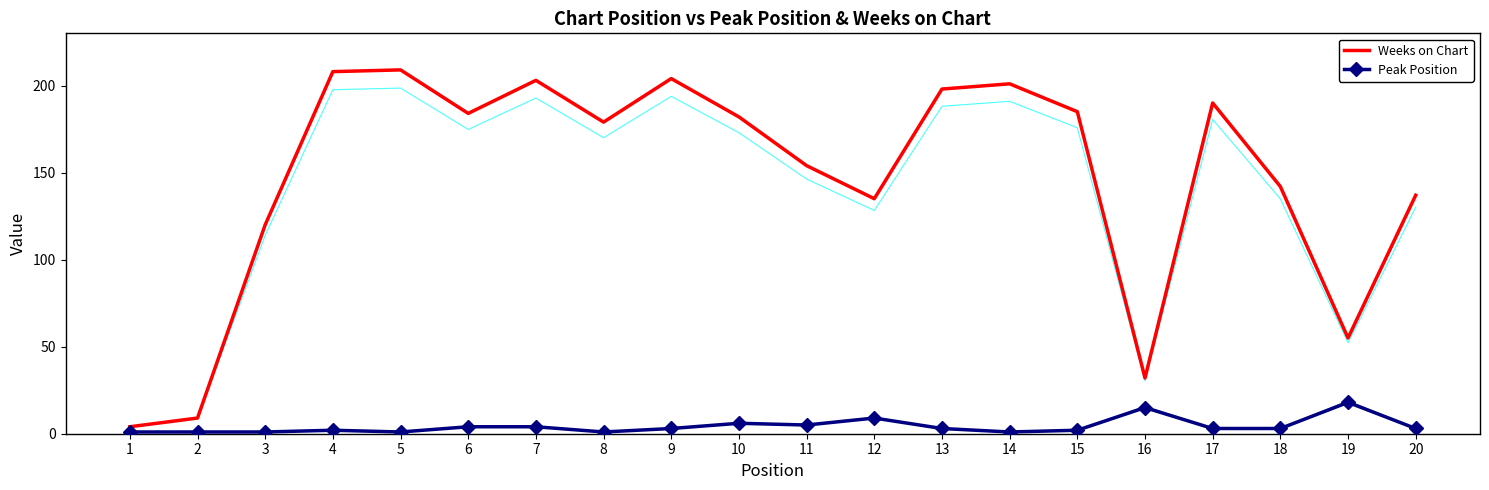

How many distinct data groups are displayed?

2